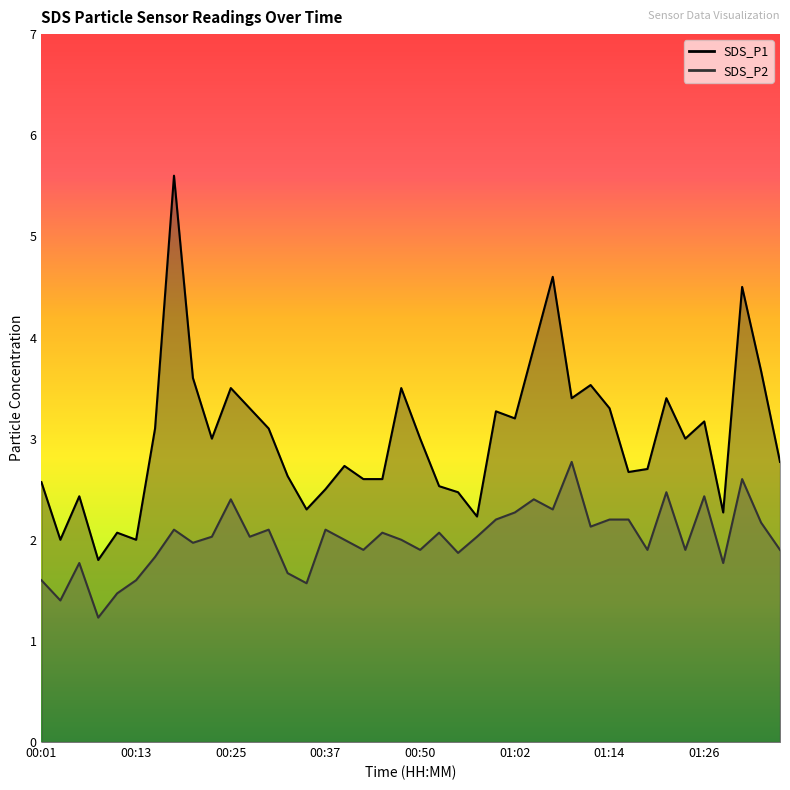

Reading left to right, list all the values displayed in this chart.

SDS_P1: 2.6	2.0	2.4	1.8	2.1	2.0	3.1	5.6	3.6	3.0	3.5	3.3	3.1	2.6	2.3	2.5	2.7	2.6	2.6	3.5	3.0	2.5	2.5	2.2	3.3	3.2	3.9	4.6	3.4	3.5	3.3	2.7	2.7	3.4	3.0	3.2	2.3	4.5	3.7	2.8
SDS_P2: 1.6	1.4	1.8	1.2	1.5	1.6	1.8	2.1	2.0	2.0	2.4	2.0	2.1	1.7	1.6	2.1	2.0	1.9	2.1	2.0	1.9	2.1	1.9	2.0	2.2	2.3	2.4	2.3	2.8	2.1	2.2	2.2	1.9	2.5	1.9	2.4	1.8	2.6	2.2	1.9